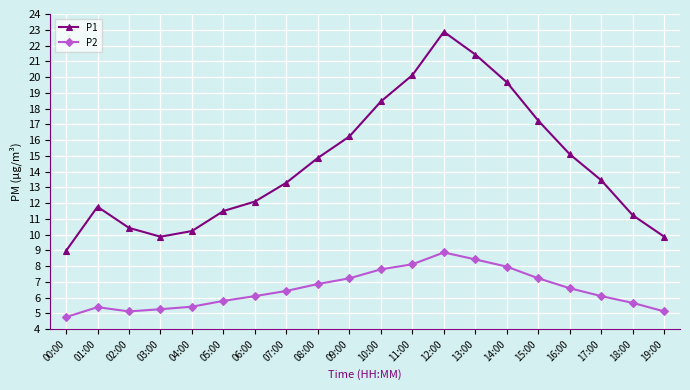

True or false: P2 and P1 intersect in this chart.

False